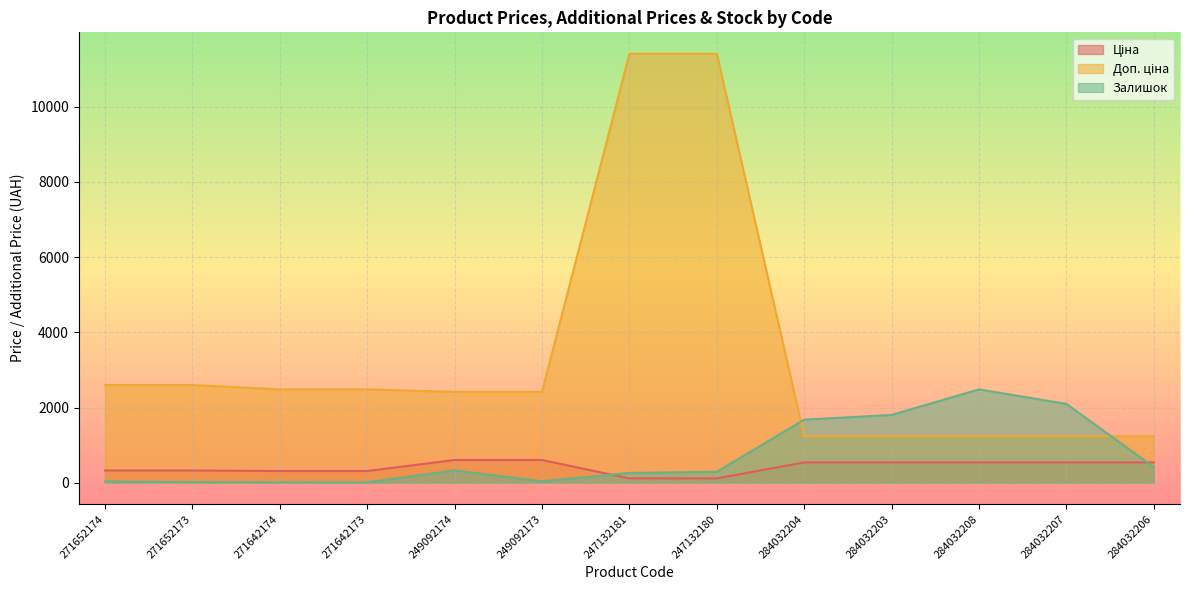

At how many categories does at least one series exceed 4071?

2